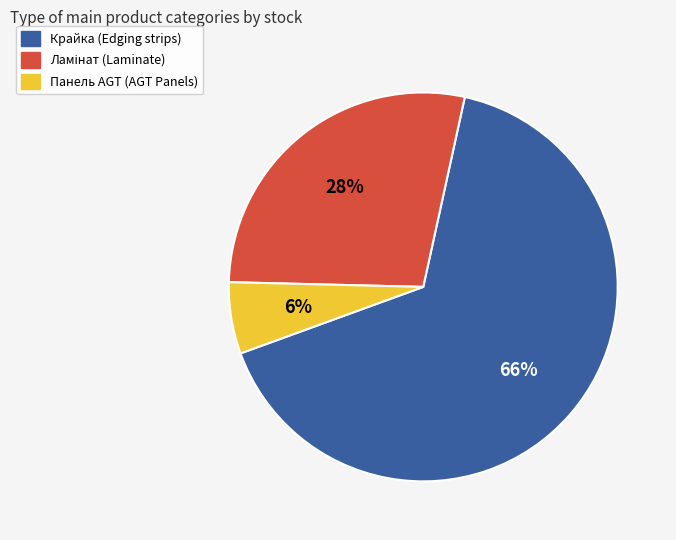

To the nearest percent, what is the average slice percentage?

33%